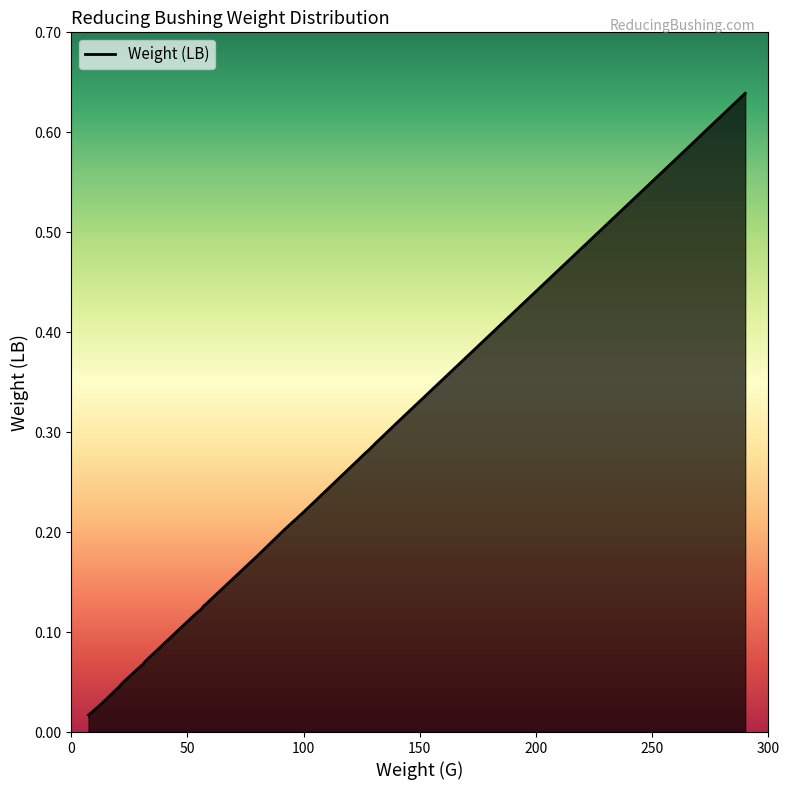

What is the greatest value displayed?

0.6